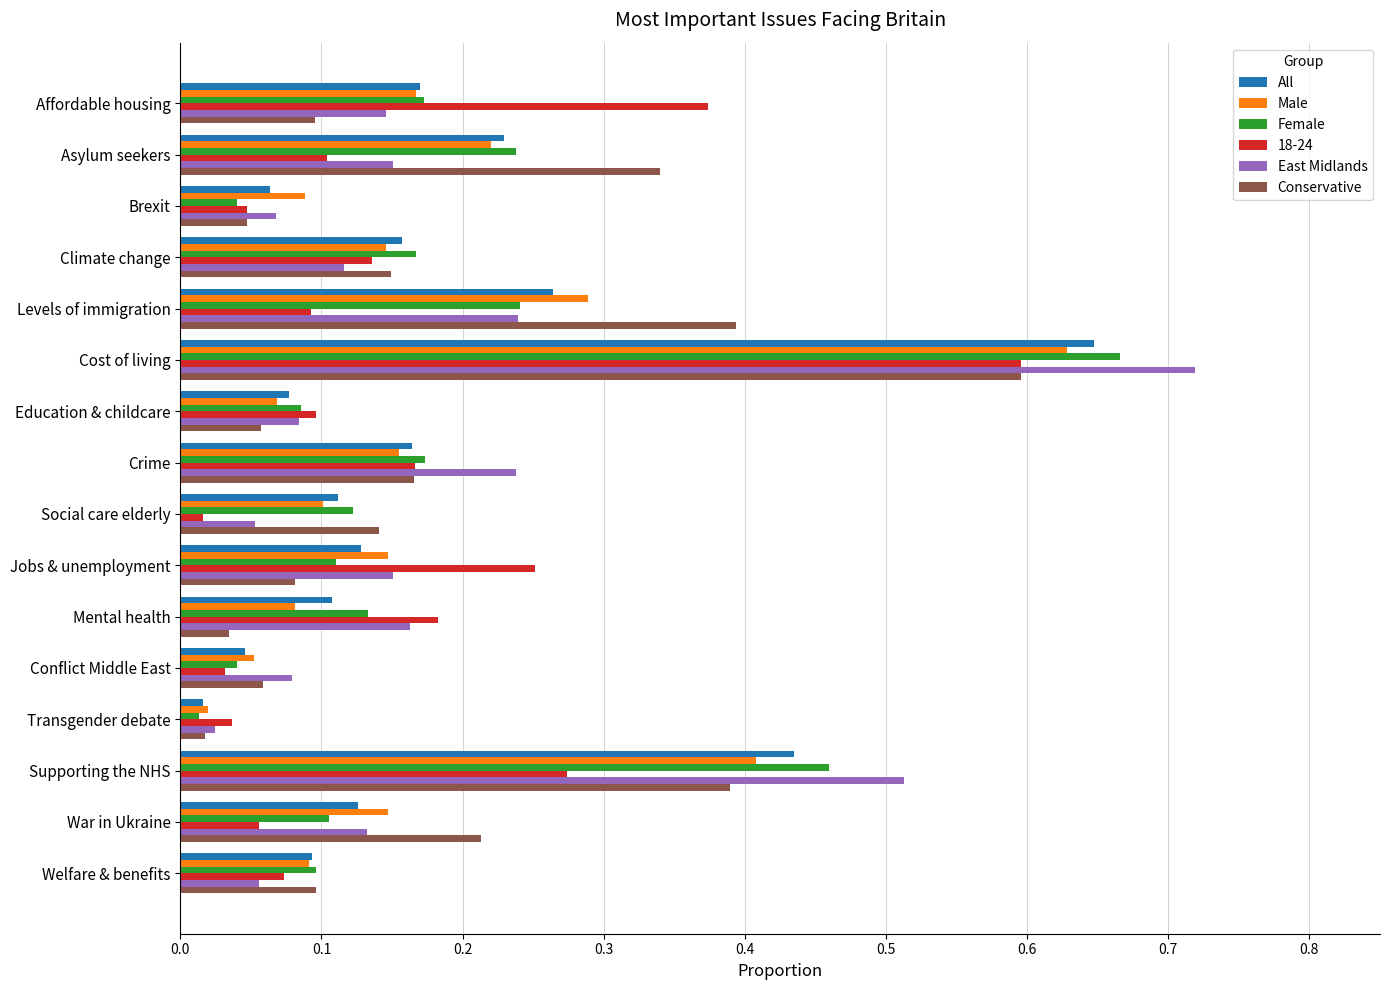

Which series has the largest range (max minus min)?

East Midlands